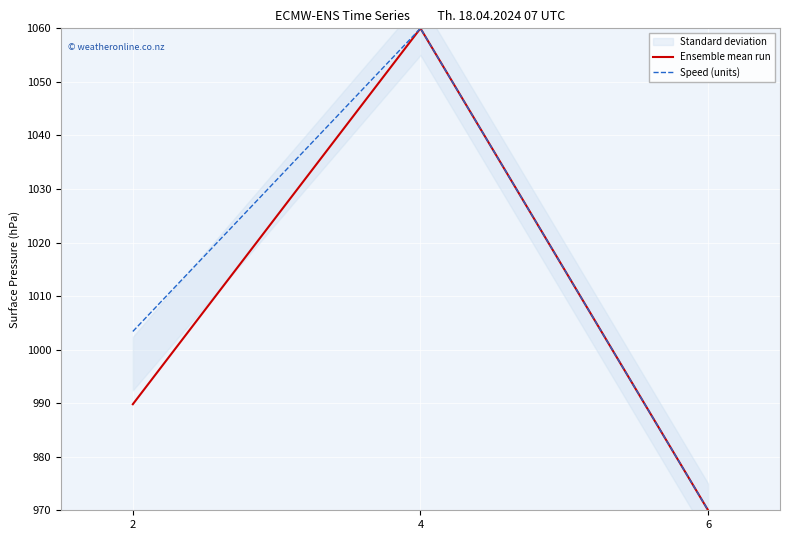

Between 4 and 6, which series saw the biggest shift?

Ensemble mean run